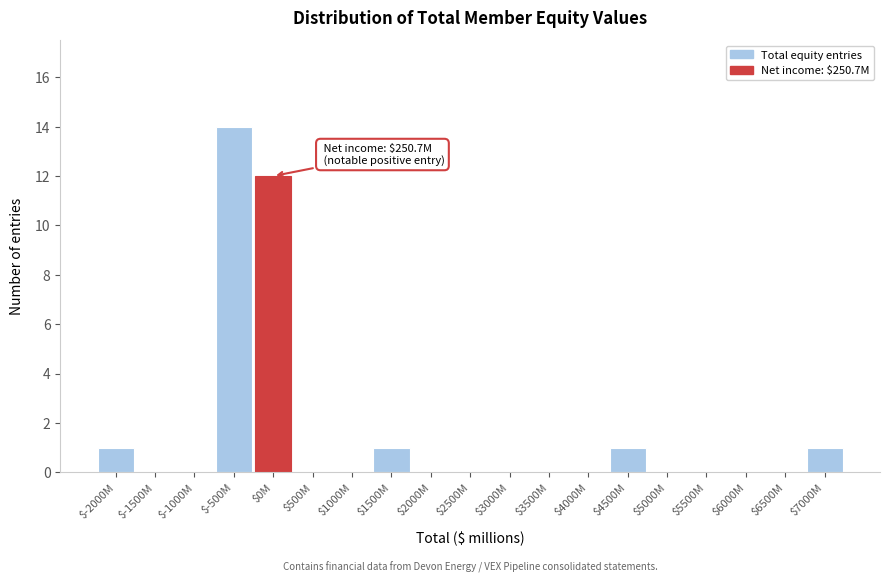

Where is the data nearest to the value 7?

$0M